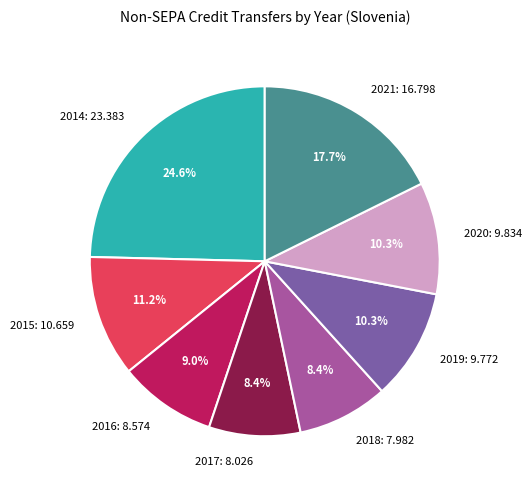

How many slices are in this pie chart?

8